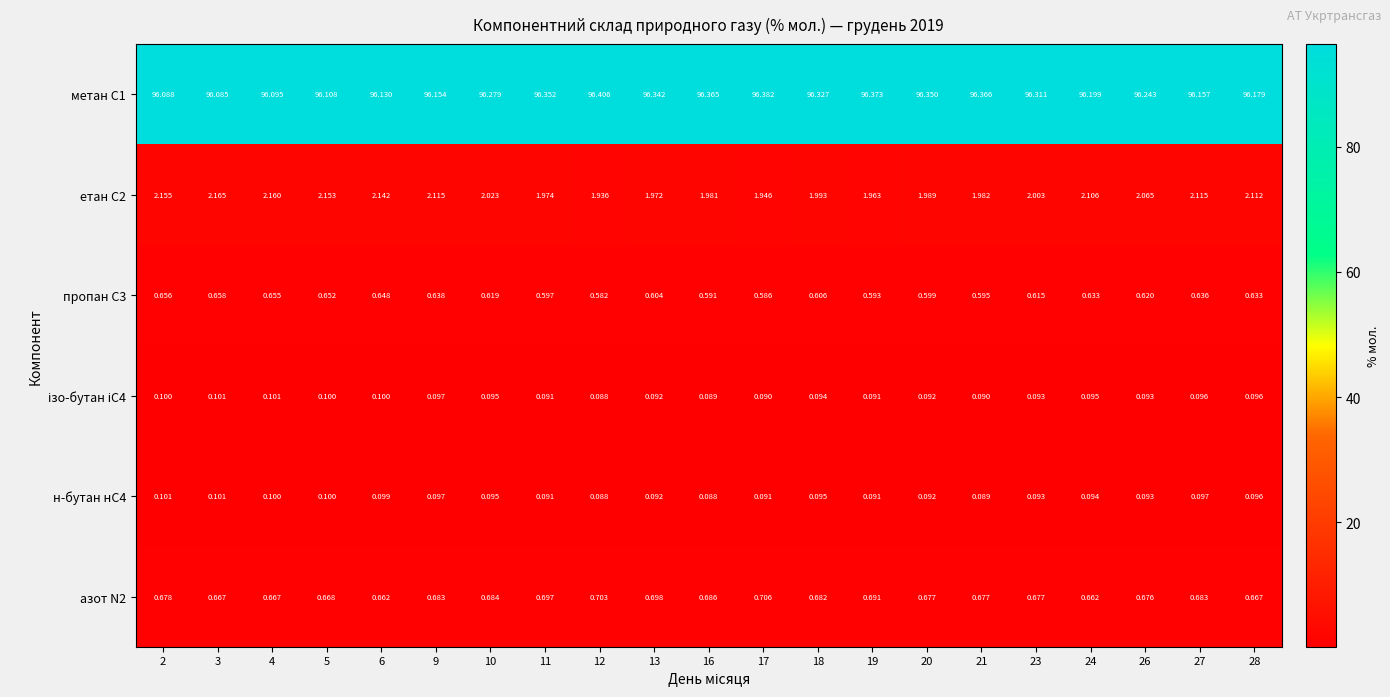

Is the value of метан С1 at 4 greater than the value of н-бутан нС4 at 27?

Yes